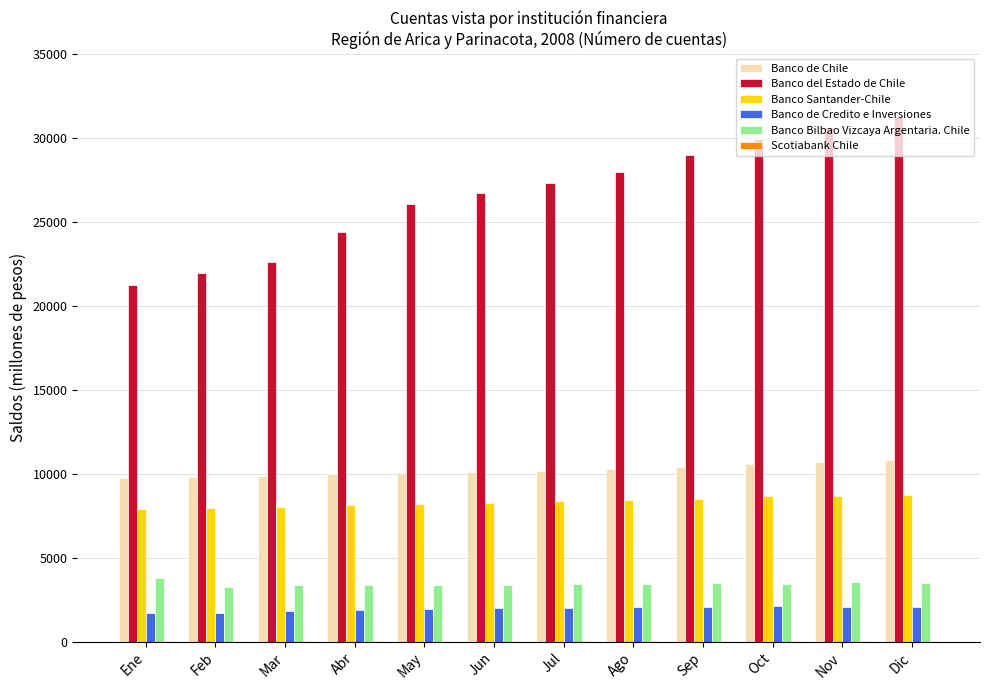

True or false: Banco Bilbao Vizcaya Argentaria. Chile has a value of 2126 at Ago.

False